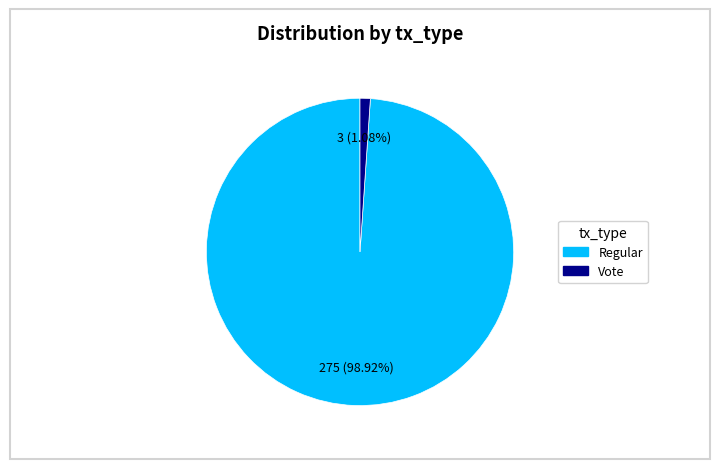

The Vote slice represents 11% of the pie. True or false?

False